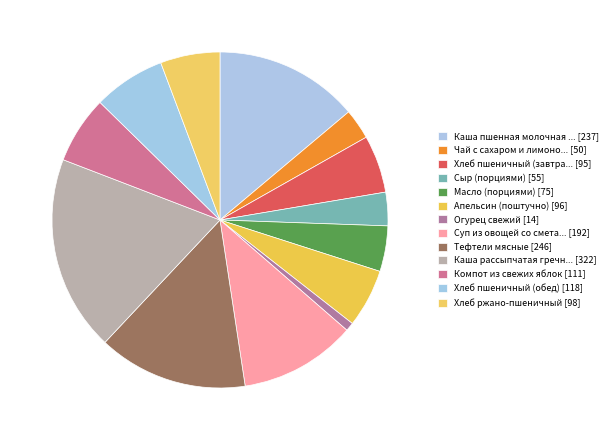

How many segments does this pie chart have?

13